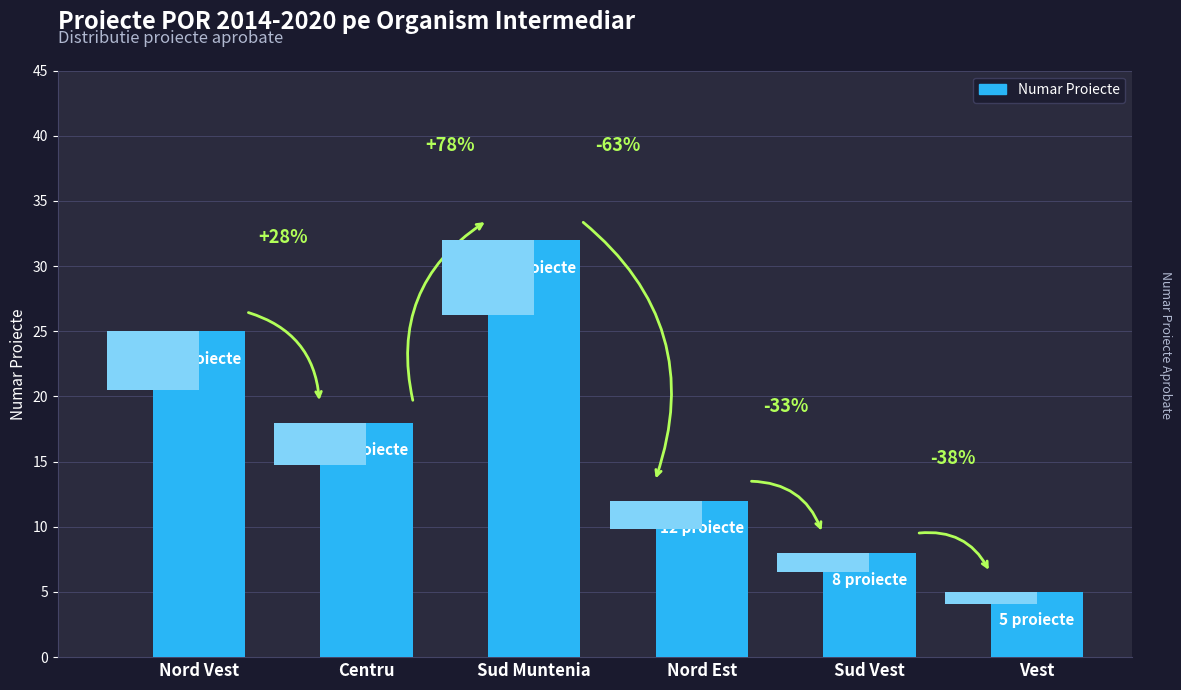

List the labels in order of value, smallest first.

Vest, Sud Vest, Nord Est, Centru, Nord Vest, Sud Muntenia